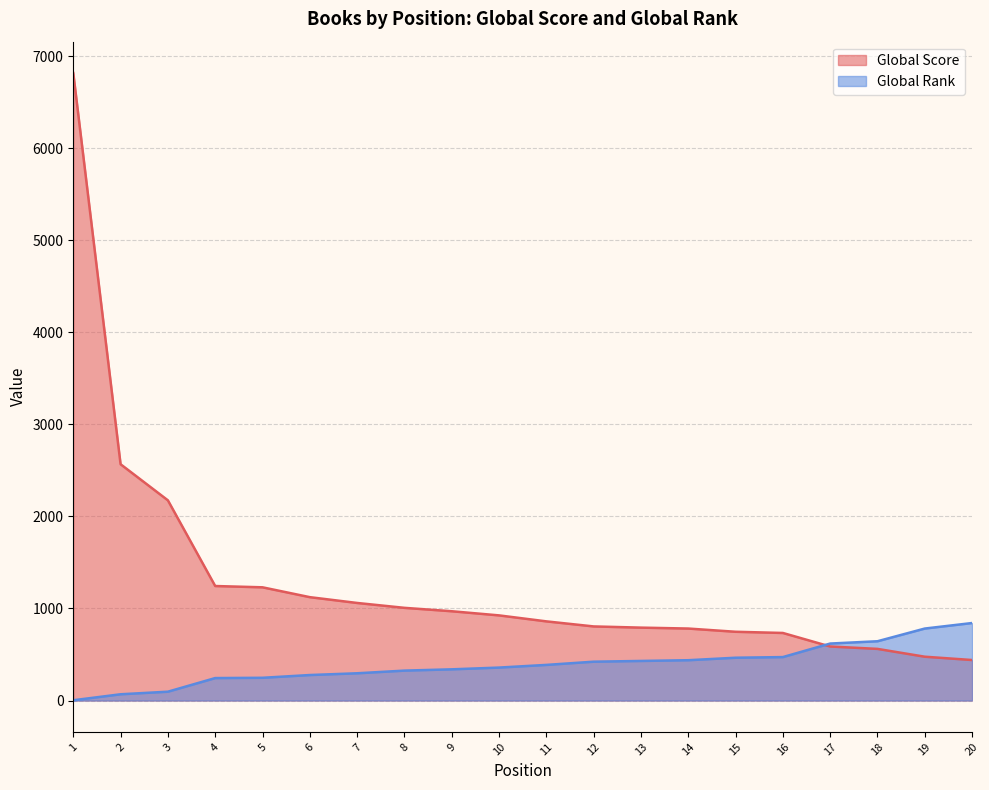

Reading left to right, extract all data points from this chart.

Global Score: 1=6817	2=2567	3=2175	4=1244	5=1230	6=1123	7=1060	8=1007	9=970	10=925	11=860	12=805	13=792	14=782	15=747	16=734	17=587	18=561	19=476	20=440
Global Rank: 1=3	2=68	3=96	4=244	5=247	6=277	7=296	8=325	9=339	10=358	11=387	12=422	13=430	14=438	15=465	16=472	17=619	18=644	19=782	20=842